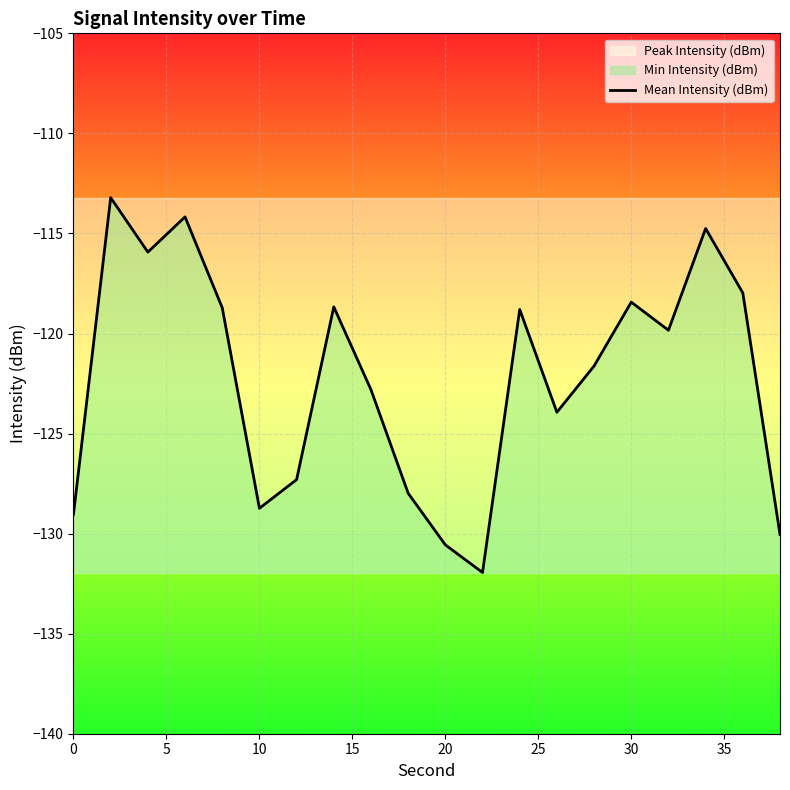

What value does the data have at 20?

-130.6